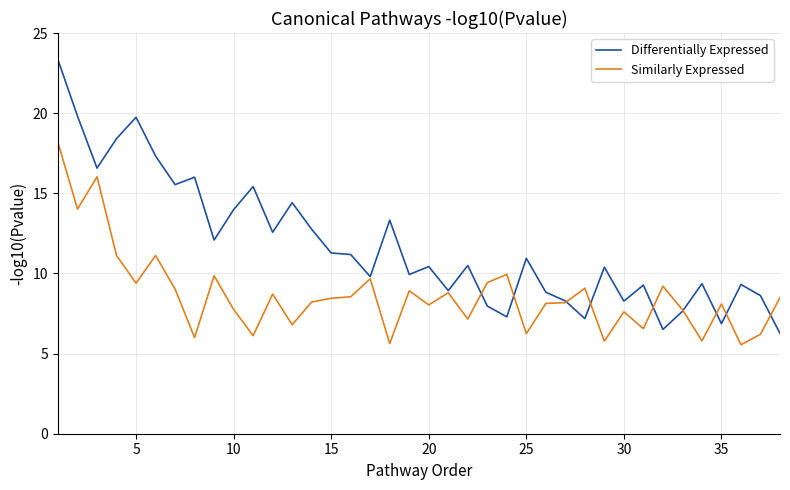

Which series has the largest range (max minus min)?

Differentially Expressed